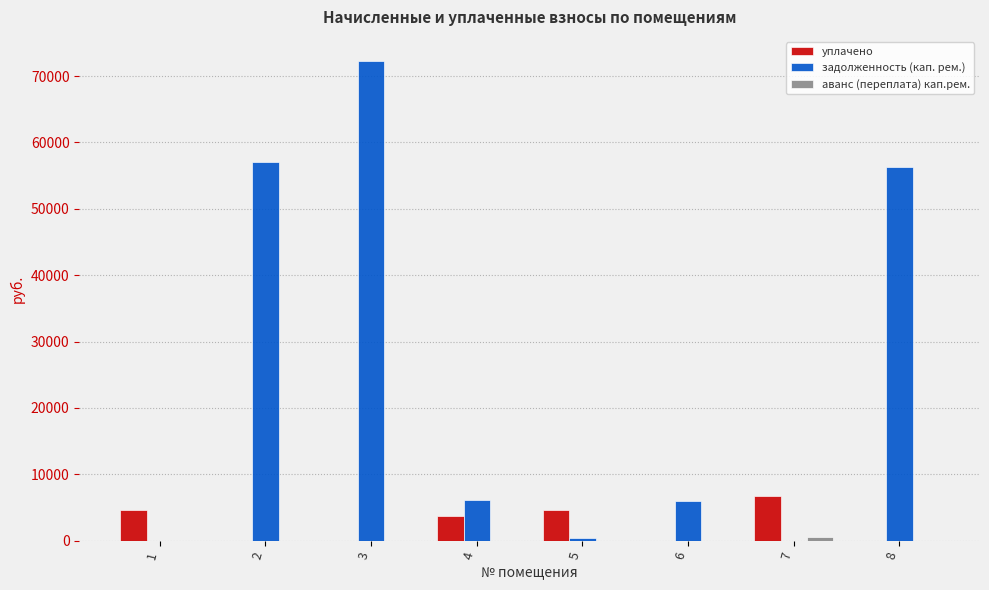

The value of задолженность (кап. рем.) at 2 is 56998.8. True or false?

True